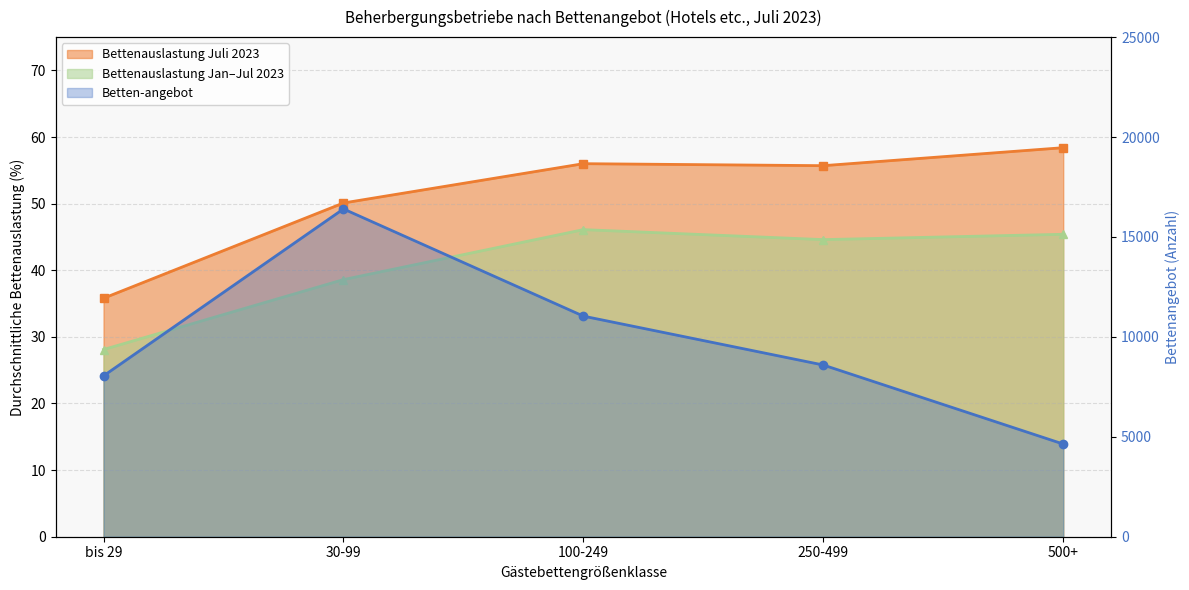

How many distinct data groups are displayed?

3